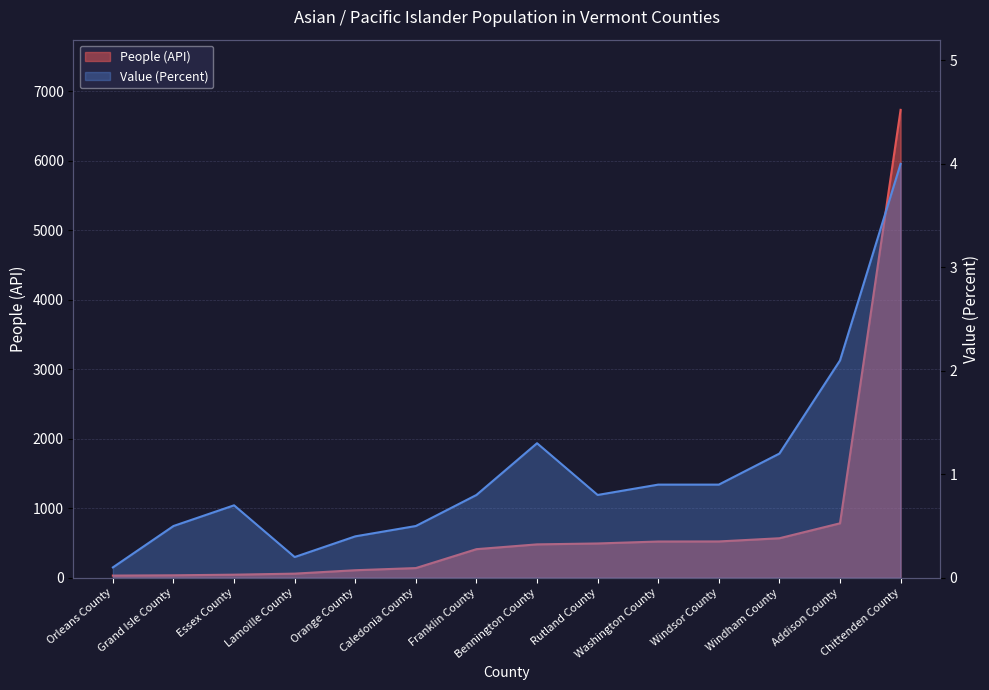

What are all the series names shown in the legend?

People (API), Value (Percent)